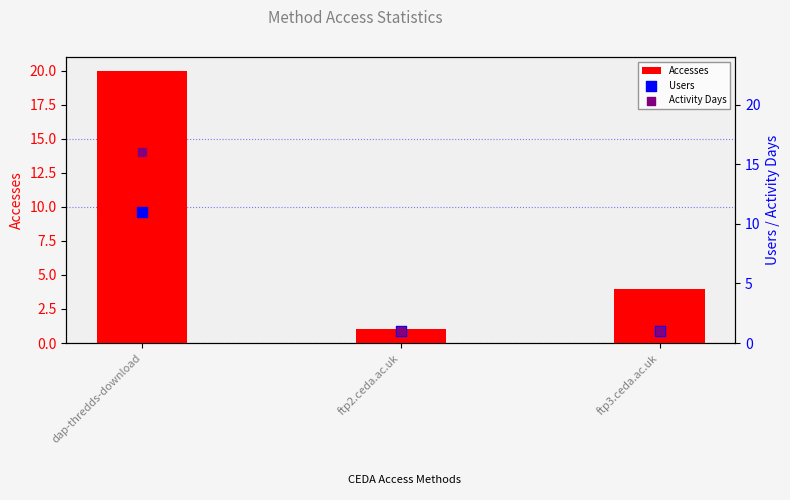

Which series contains the lowest Y value?

Accesses